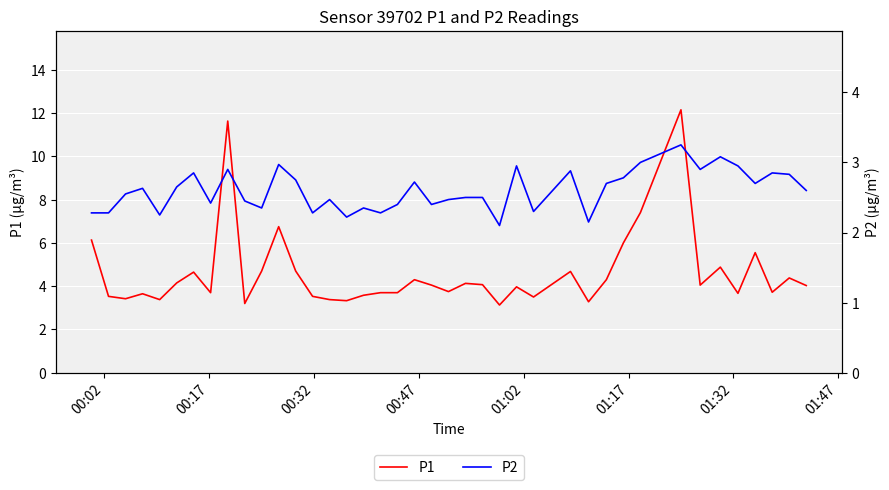

What is the lowest value of the P1 series?

3.1